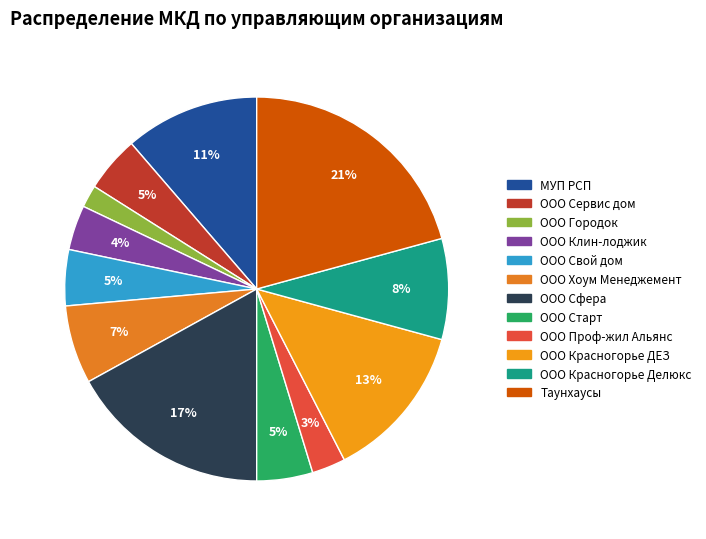

Is it true that ООО Красногорье ДЕЗ is 13% of the pie?

True